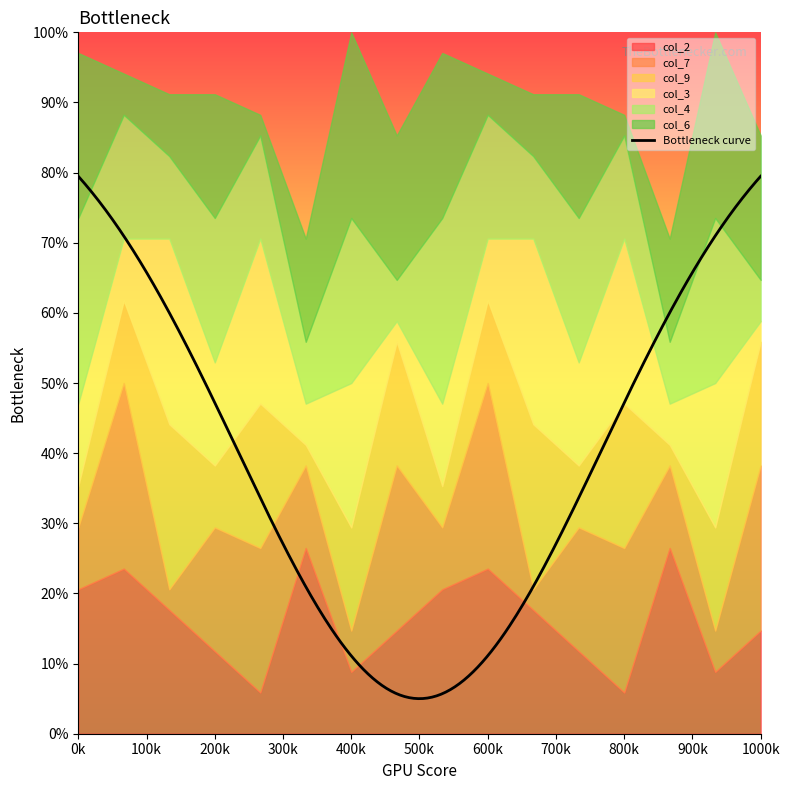

What is the approximate value of col_6 at 6?

9